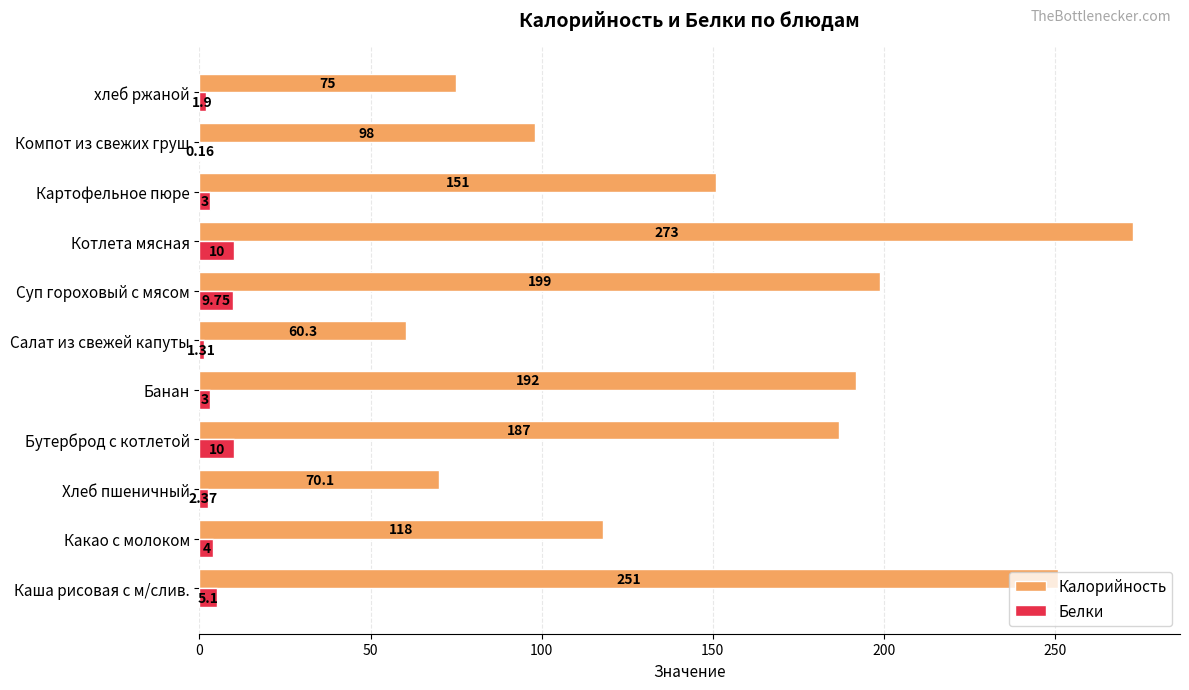

Between Хлеб пшеничный and хлеб ржаной, which series saw the biggest shift?

Калорийность